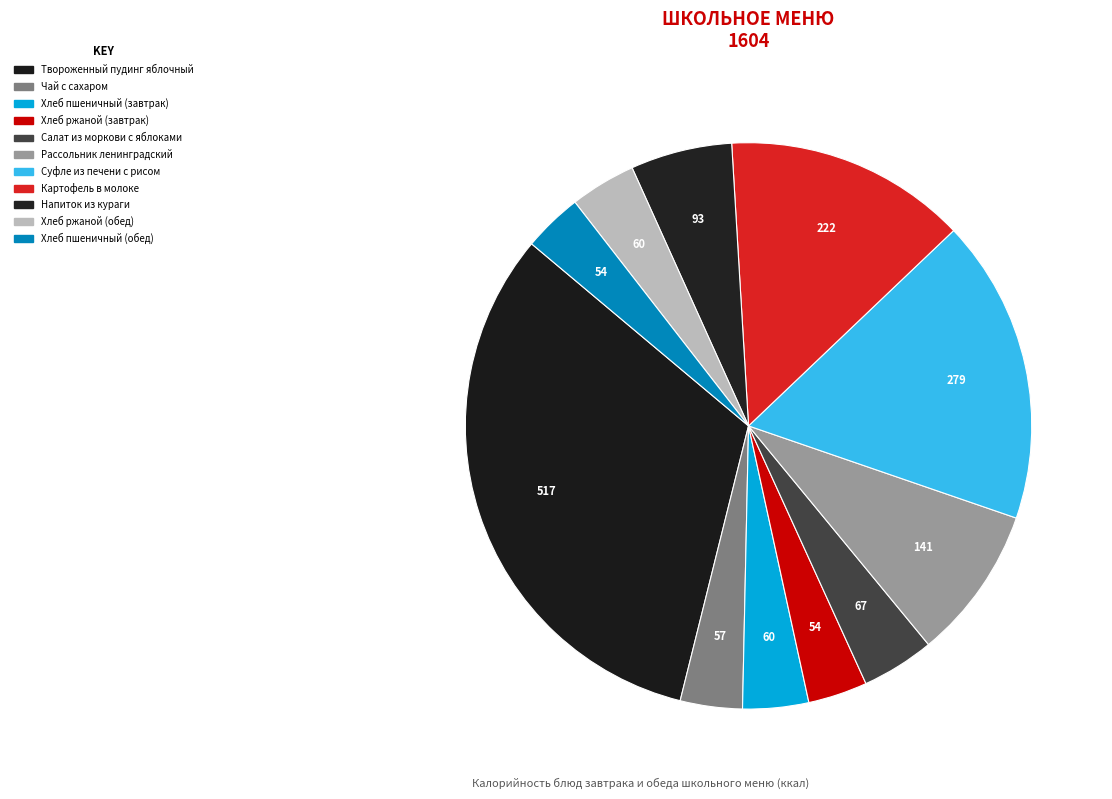

How many slices are in this pie chart?

11